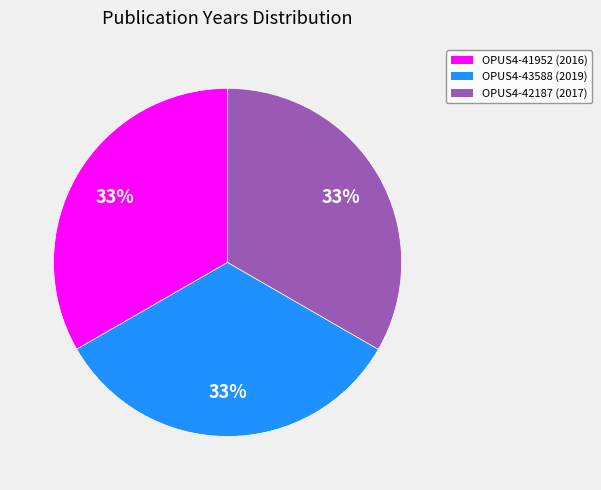

Approximately how many times larger is the value at OPUS4-43588 (2019) compared to OPUS4-41952 (2016)?

1.0